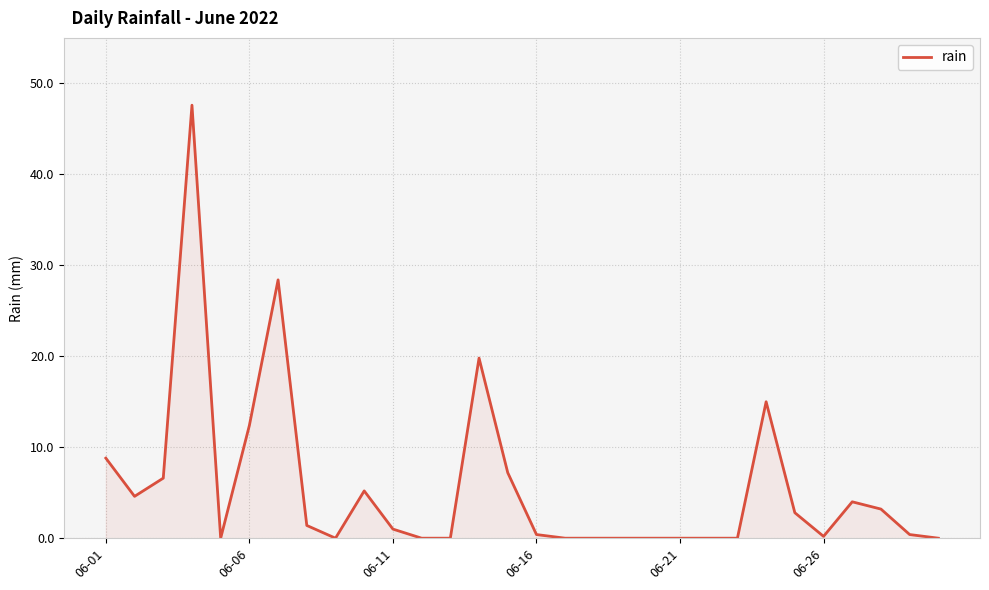

What is the difference between the maximum and minimum values?

47.6